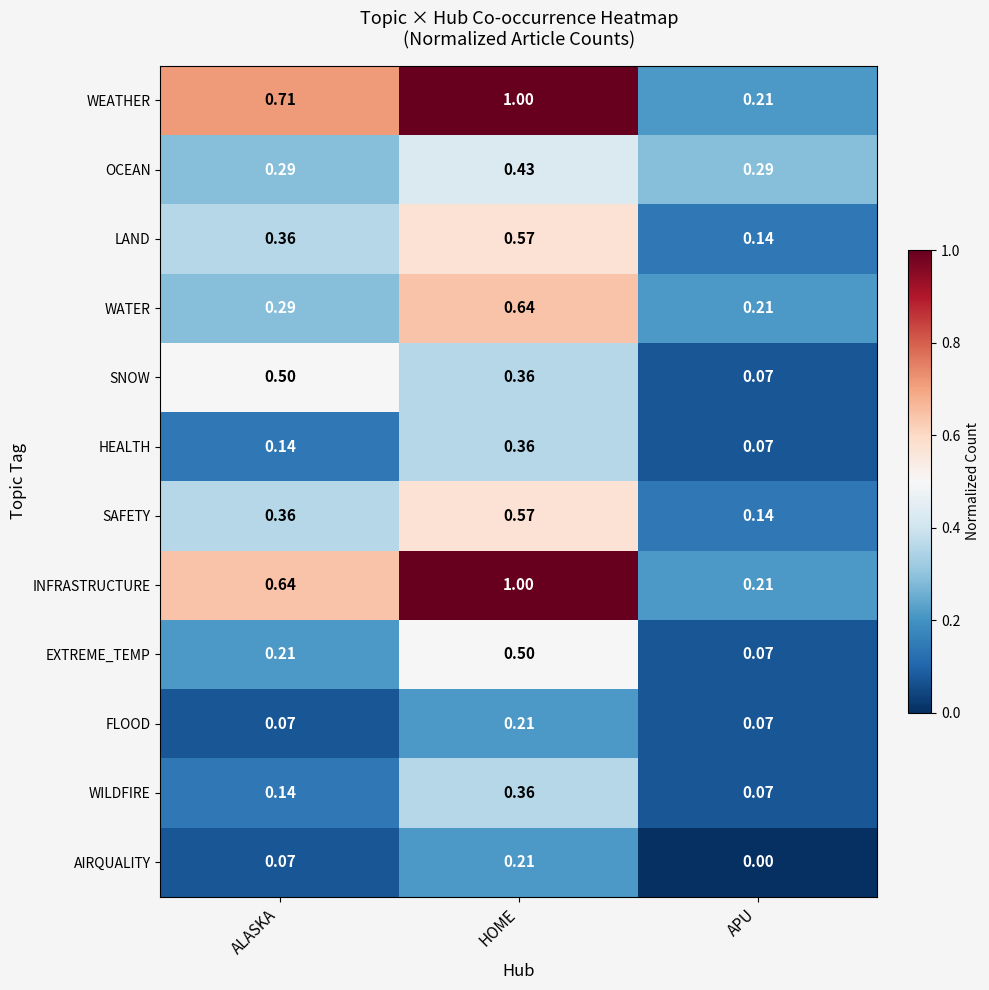

Rank the categories by AIRQUALITY value from highest to lowest.

HOME, ALASKA, APU